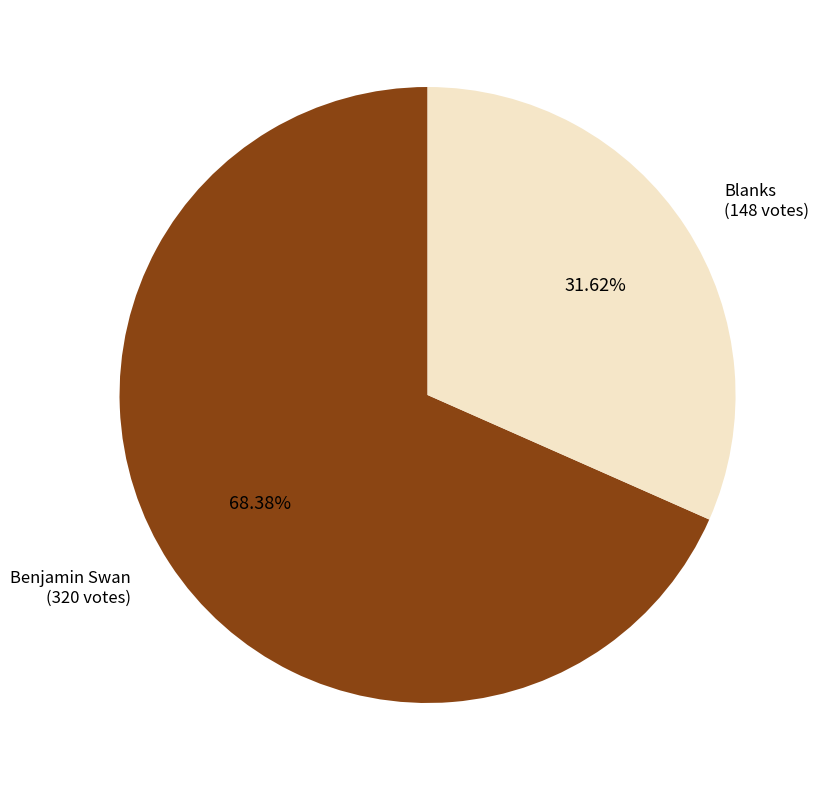

To the nearest percent, what is the difference between the Benjamin Swan and Blanks slice percentages?

37%